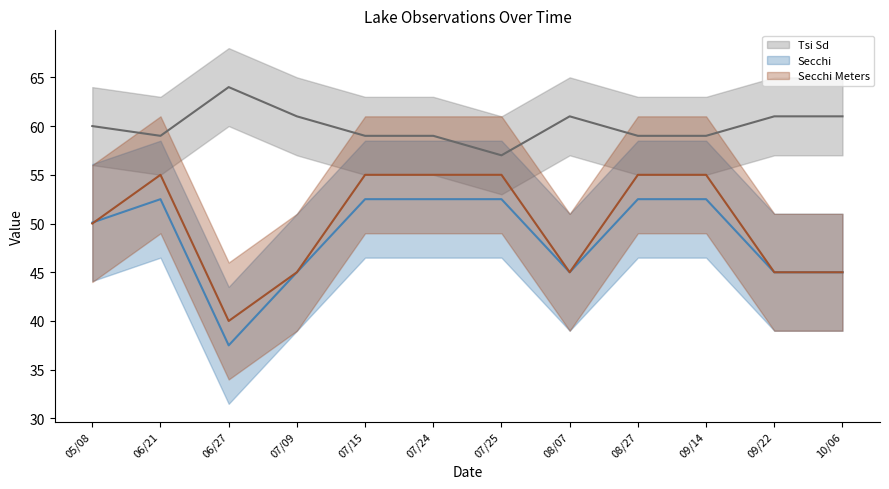

Is the value of Tsi Sd at 05/08 greater than the value of Secchi Meters at 09/14?

Yes